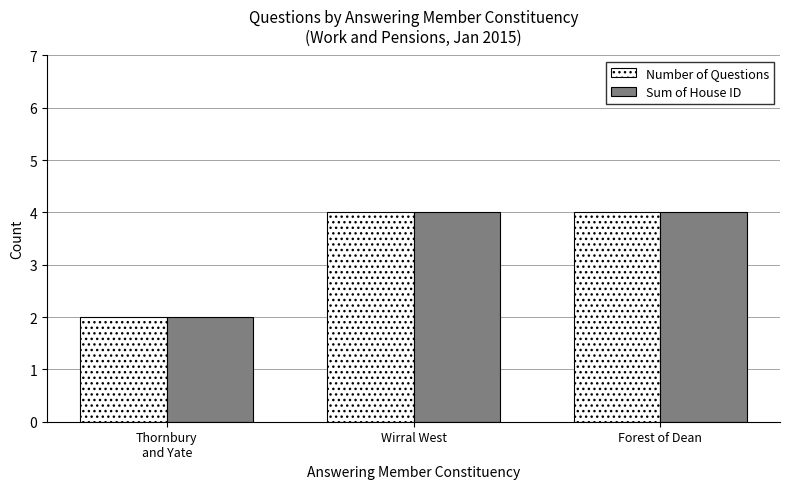

True or false: Number of Questions has a value of 1 at Thornbury
and Yate.

False